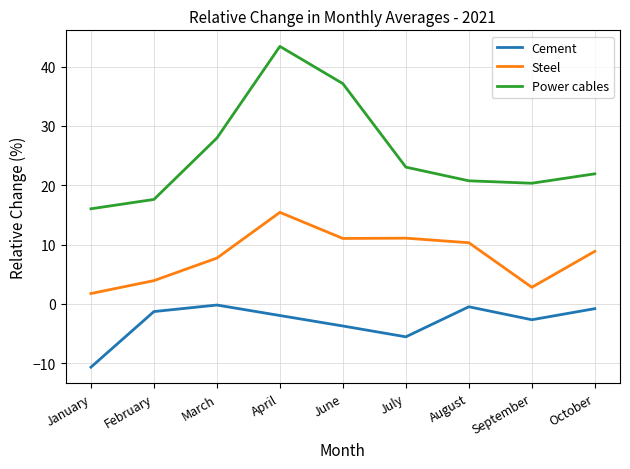

Which category has the highest value across all series?

April